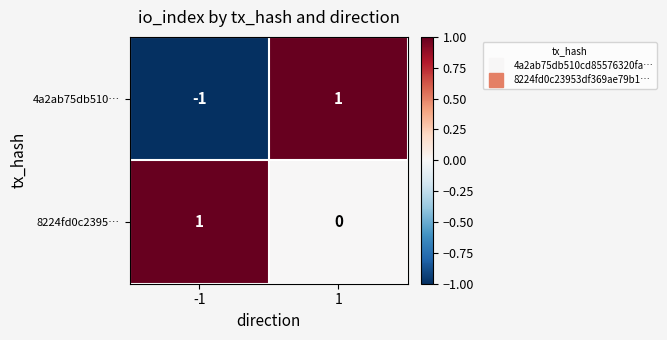

True or false: 4a2ab75db510… has a value of -2 at -1.

False